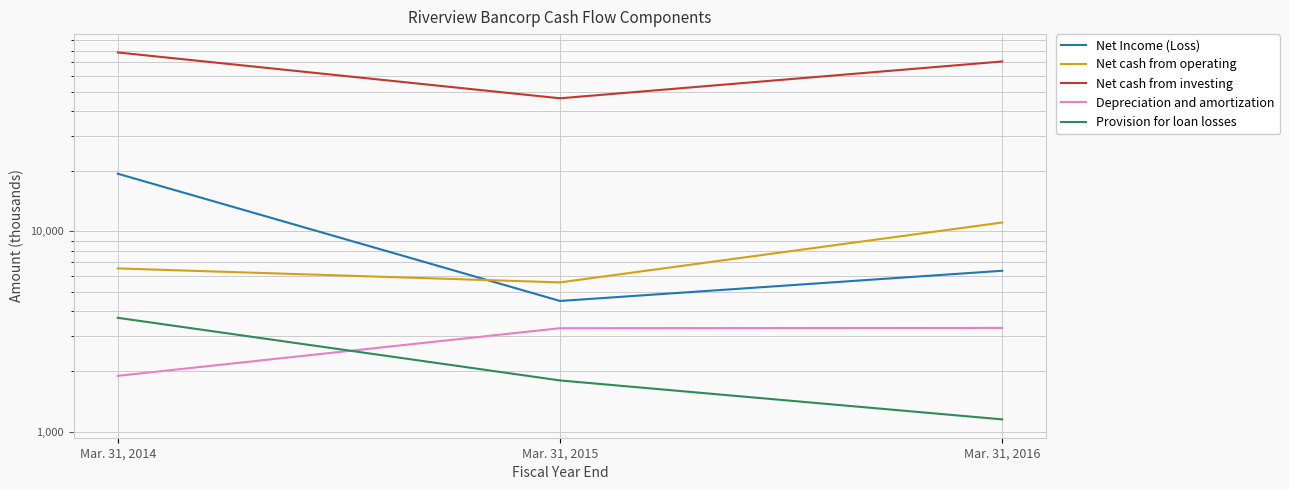

How many data points in Net Income (Loss) are above 6358?

1